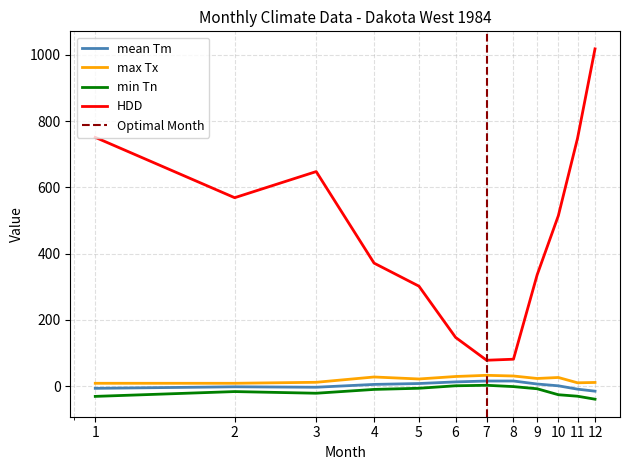

At 8, list the series in order from largest to smallest.

HDD, Tx, Tm, Tn